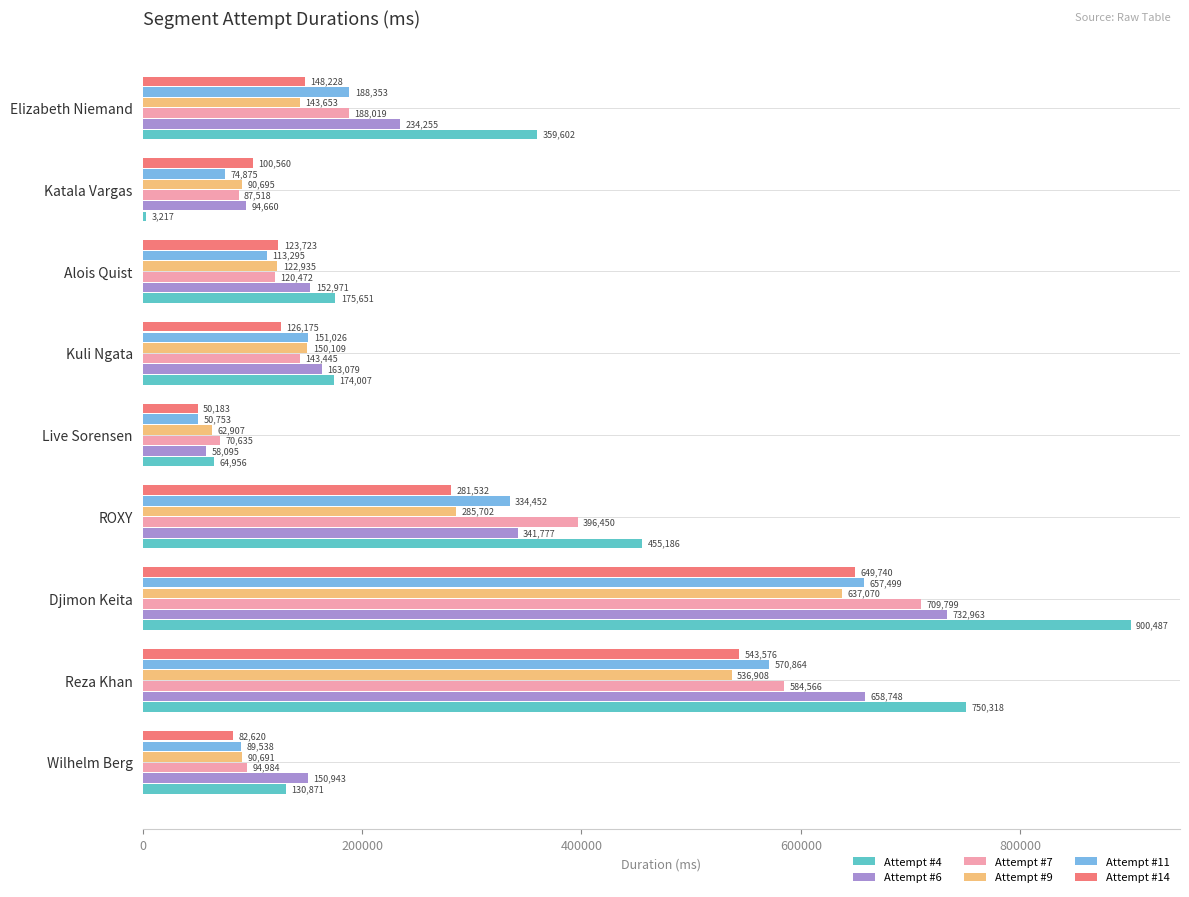

Which category has the highest value in the Attempt #14 series?

Djimon Keita